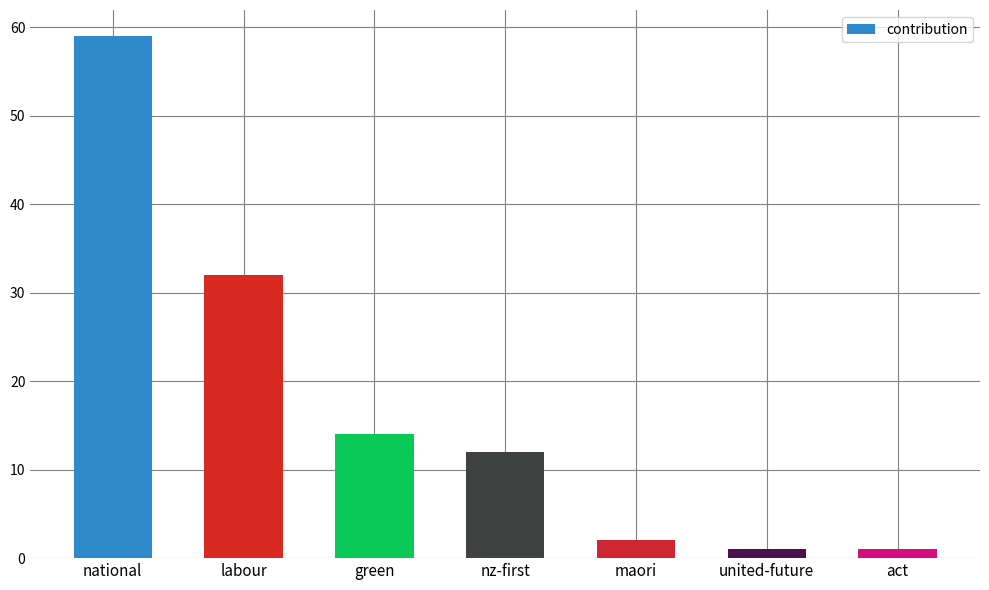

What is the label of the 5th bar from the left?

maori